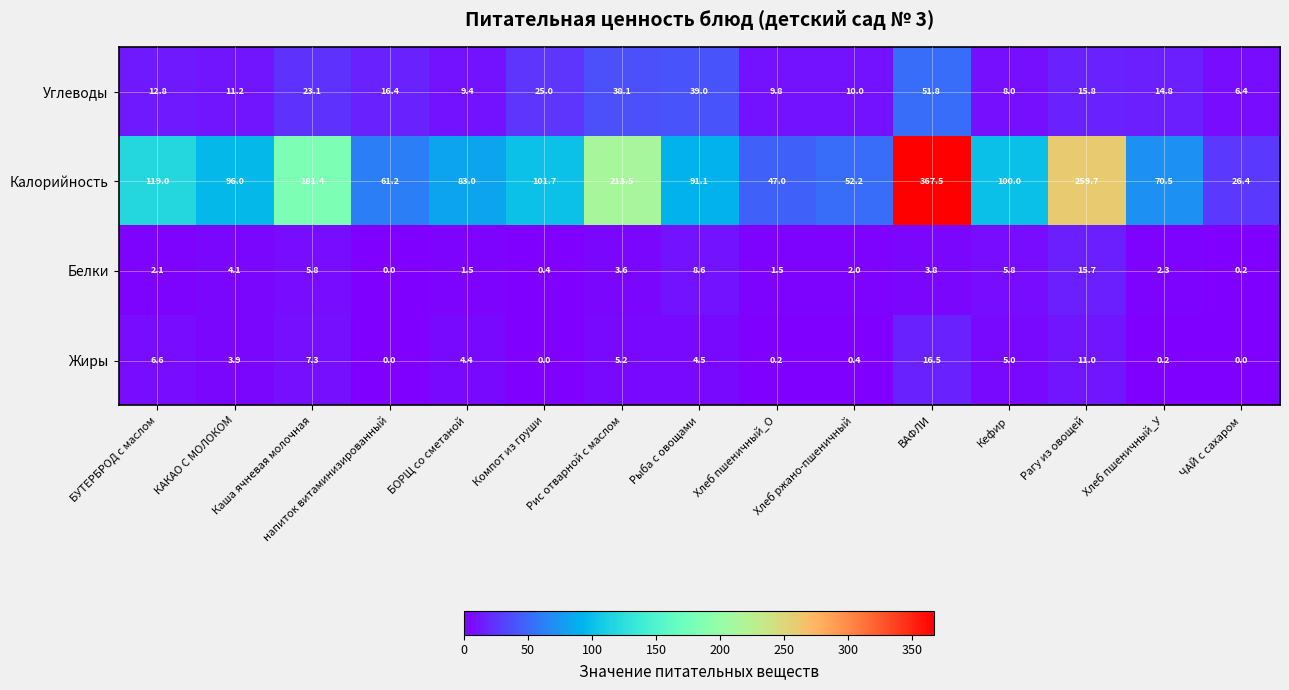

True or false: Углеводы has a value of 6.4 at ЧАЙ с сахаром.

True